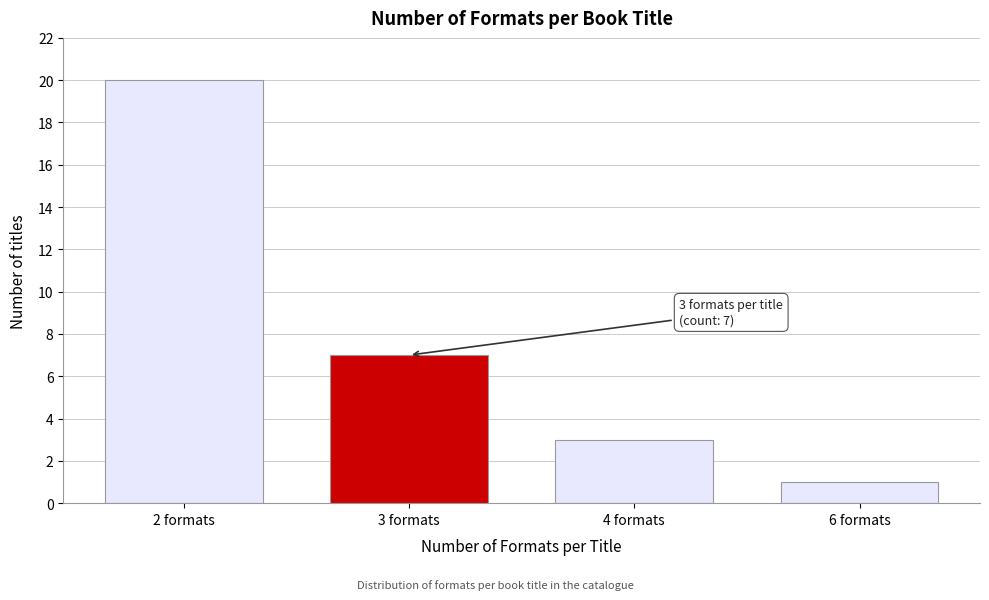

Reading left to right, transcribe all the data shown in this chart.

20	7	3	1